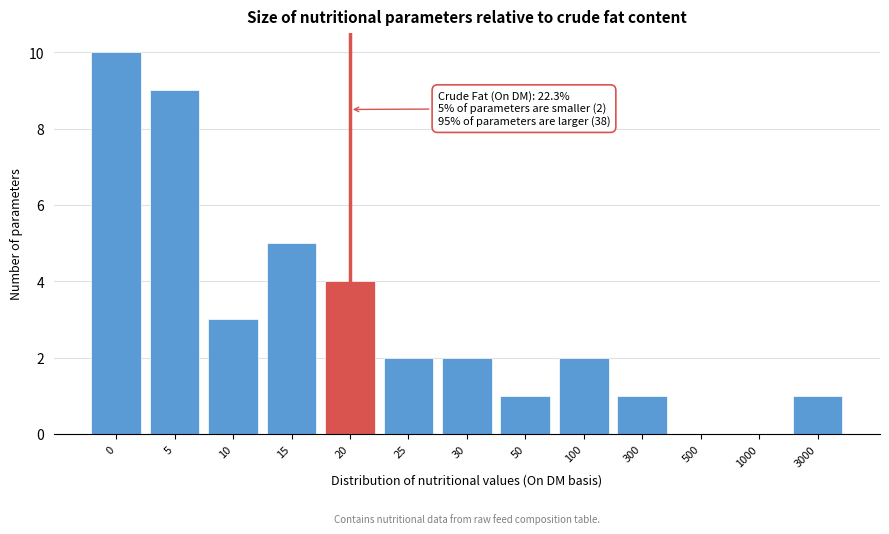

Reading left to right, transcribe all the data shown in this chart.

0=10	5=9	10=3	15=5	20=4	25=2	30=2	50=1	100=2	300=1	500=0	1000=0	3000=1